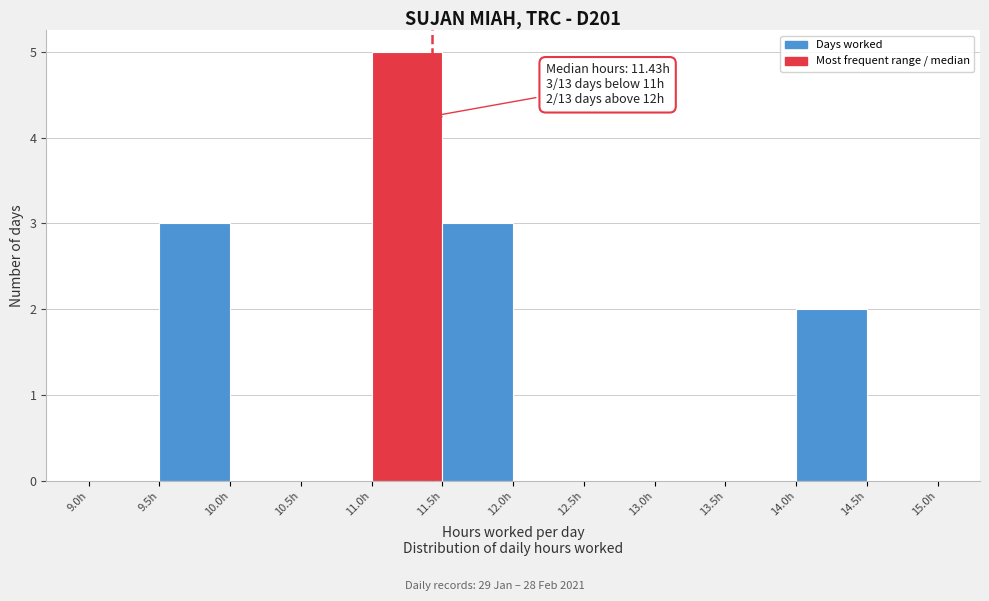

Over which range of the x-axis is the bar tallest?

11.0 to 11.5